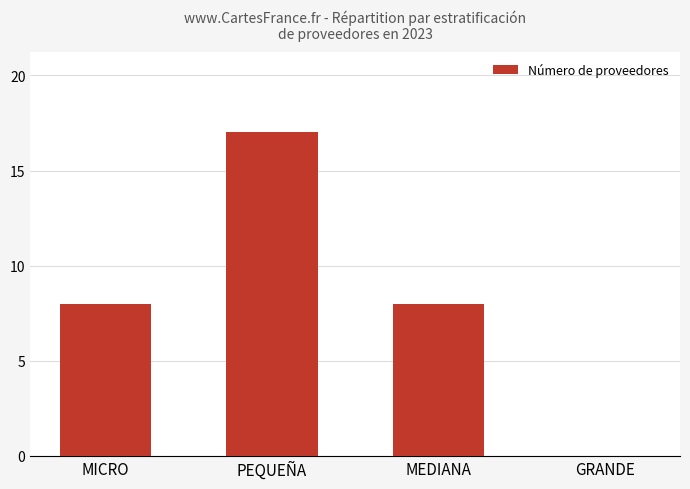

The value at PEQUEÑA is 17. True or false?

True